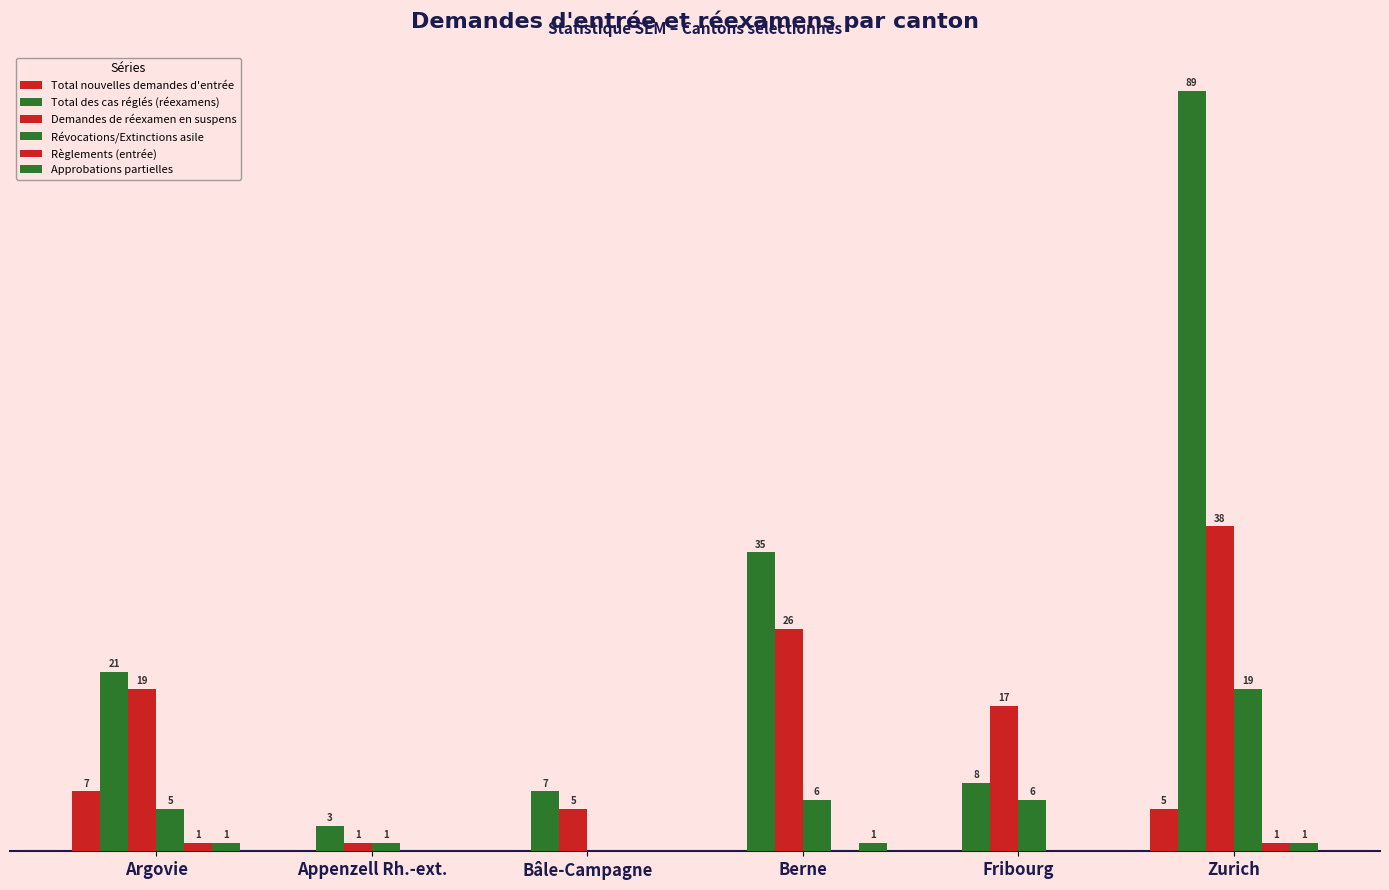

What is the sum of all Approbations partielles values?

3